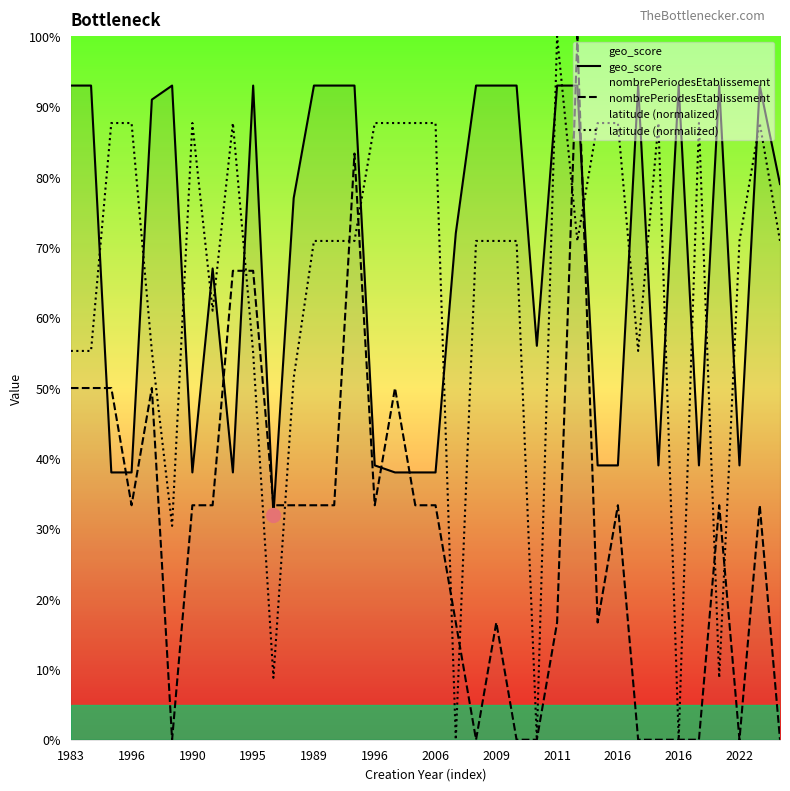

How many positive values does the latitude (normalized) series have?

33